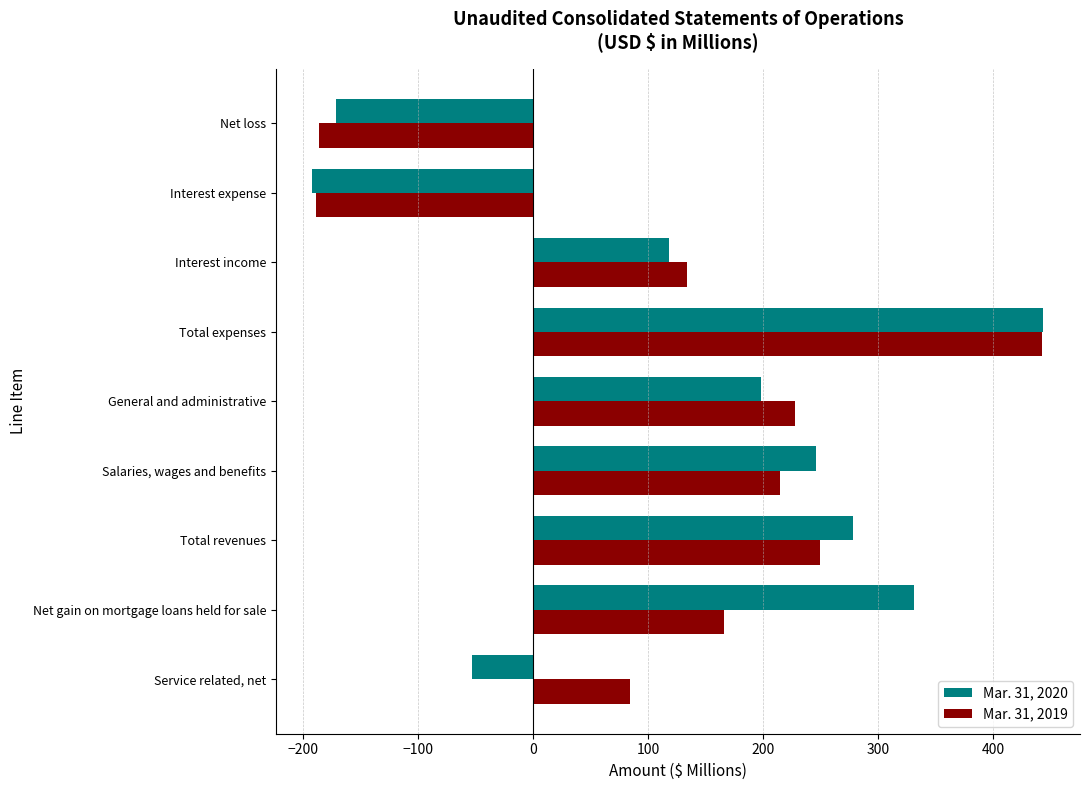

What is the difference between the second highest and minimum values in the Mar. 31, 2019 series?

439